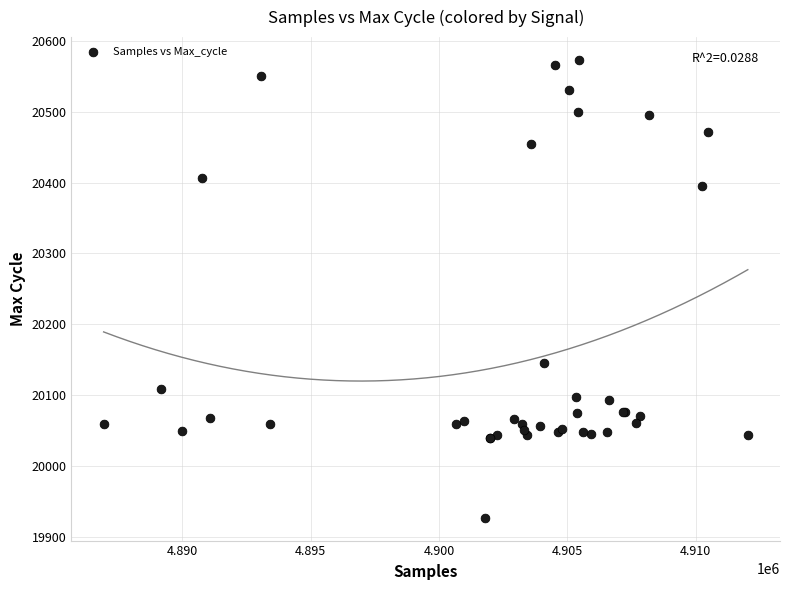

What Y value in the scatter plot is closest to 20250?

20145